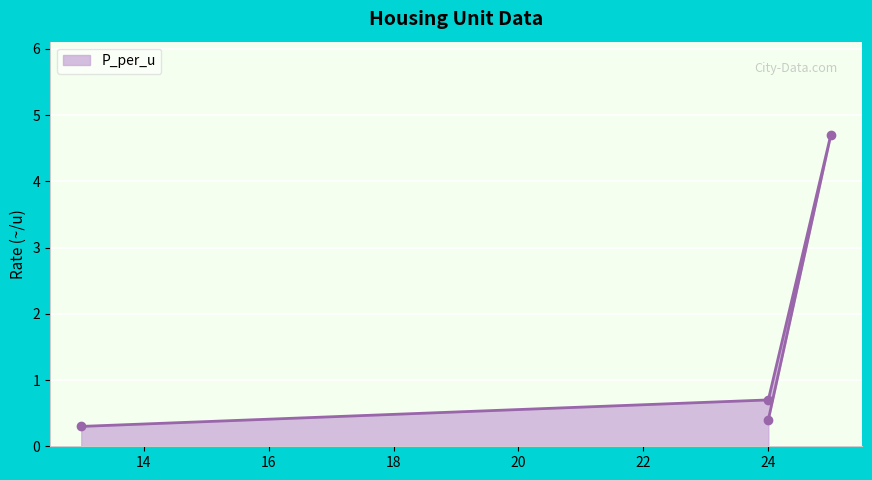

Reading left to right, extract all data points from this chart.

0.3	0.7	4.7	0.4